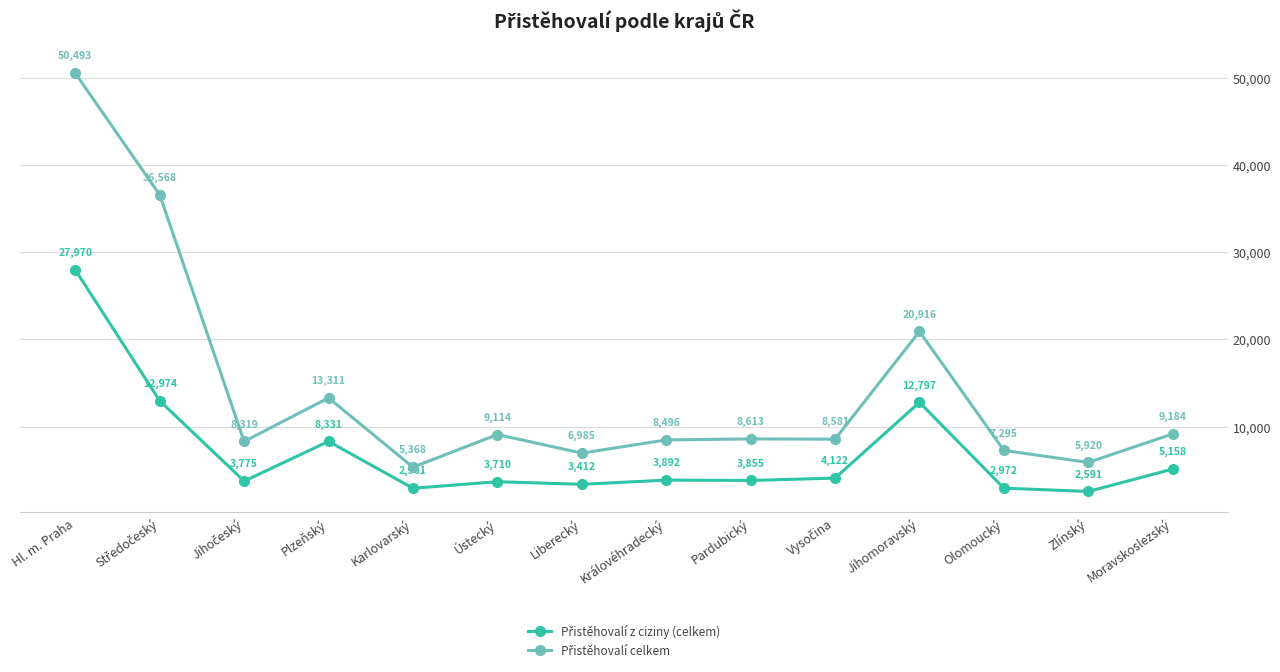

What is the difference between the highest and lowest values at Moravskoslezský?

4026